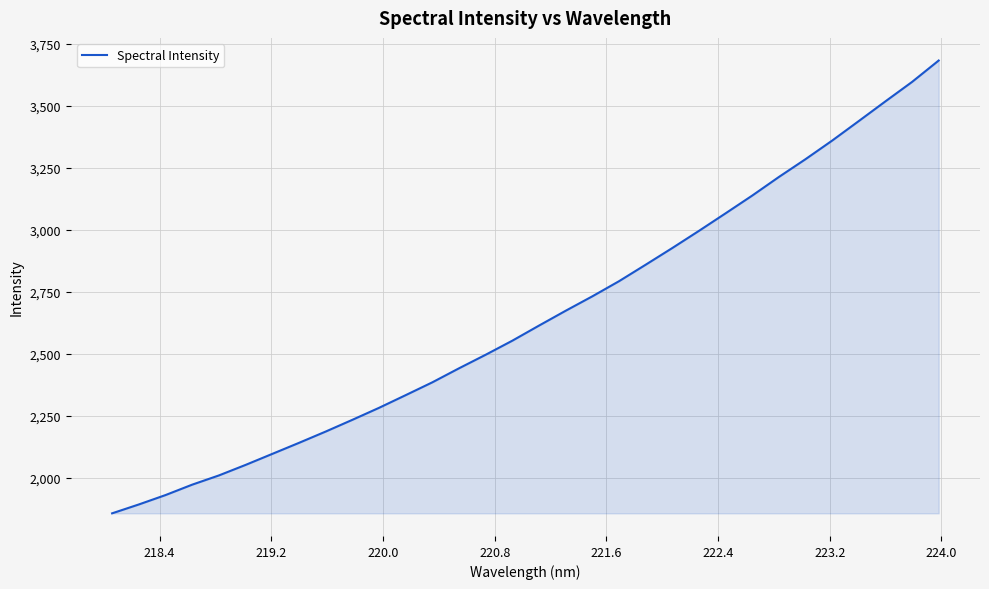

True or false: the data has more than 2 interior local peaks.

False